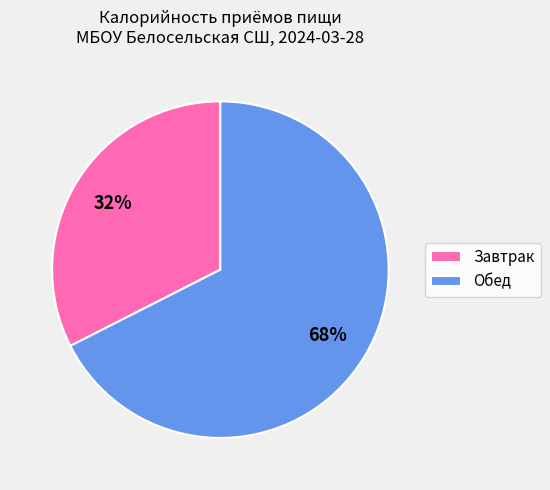

To the nearest percent, what is the combined percentage of Обед and Завтрак?

100%